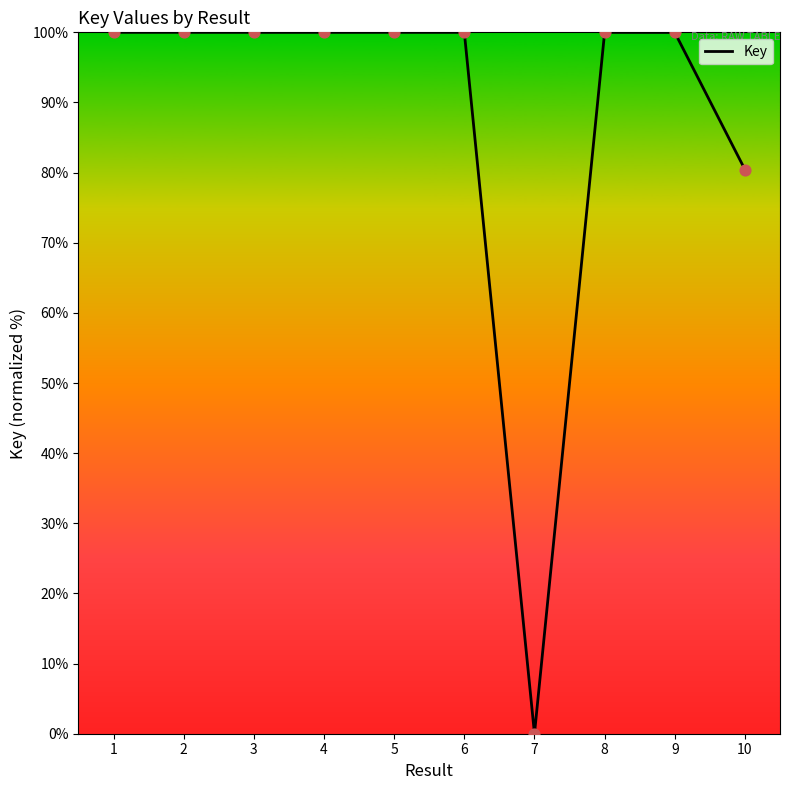

Between 7 and 1, which is larger?

1